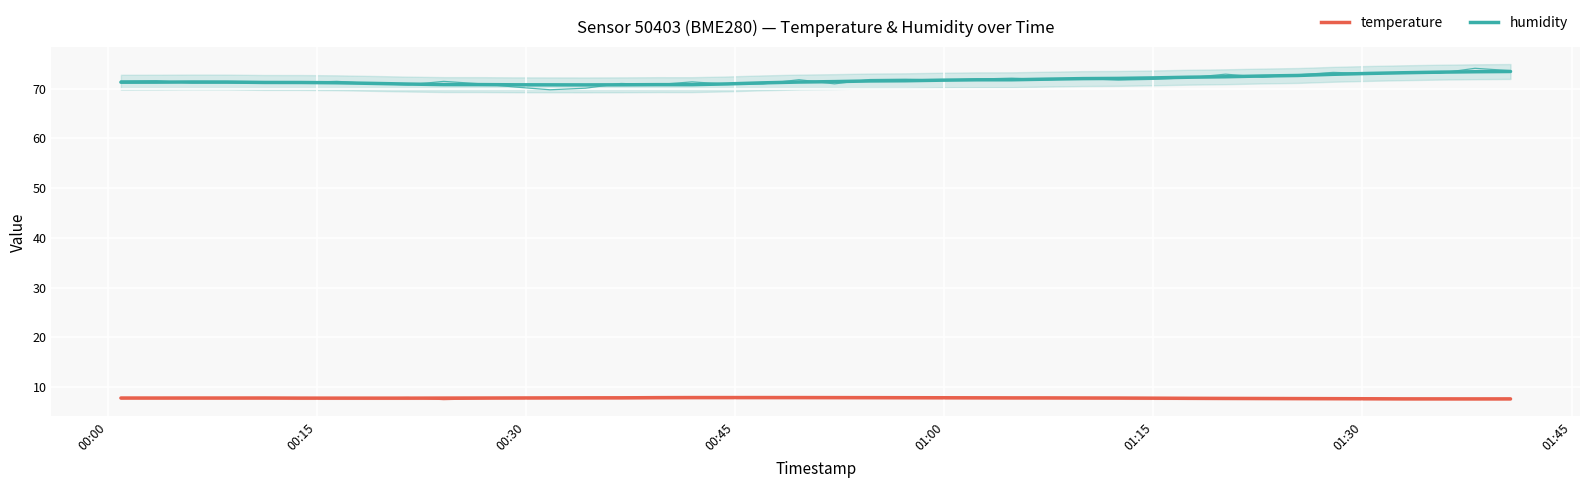

What are all the series names shown in the legend?

humidity, temperature